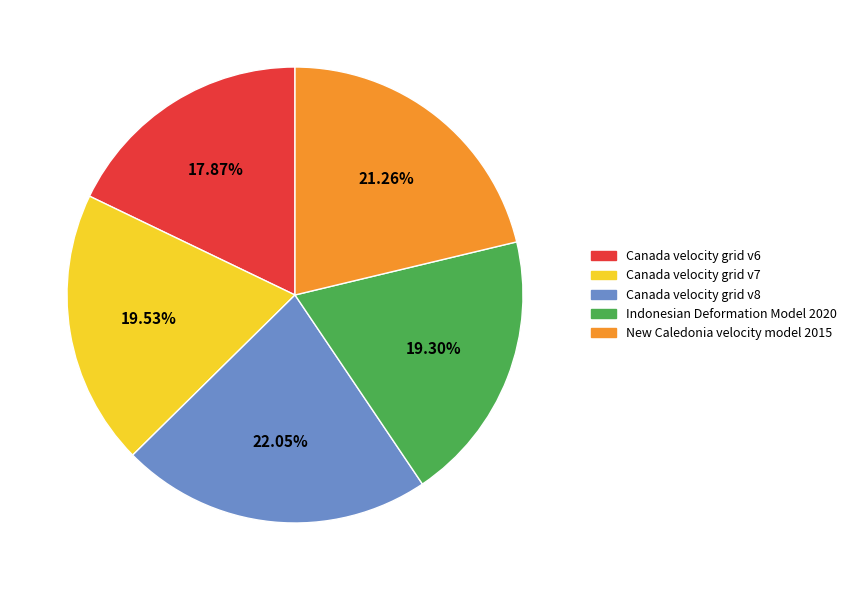

Count the number of slices in the pie.

5